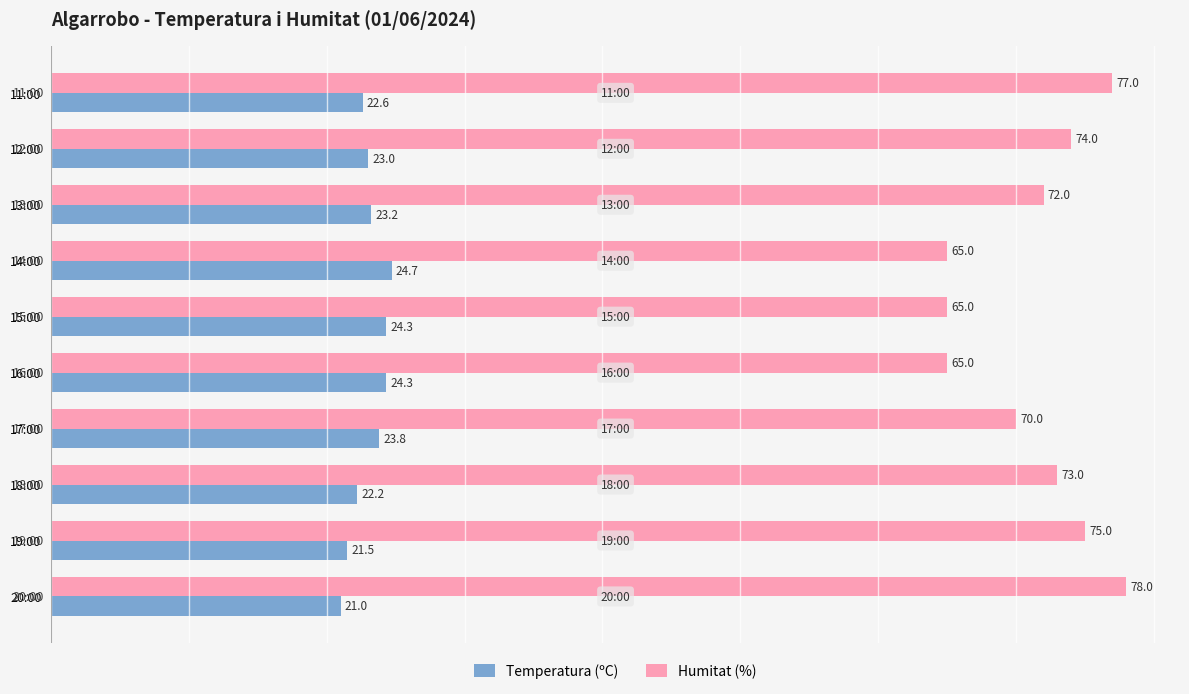

Count the number of data series in this chart.

2